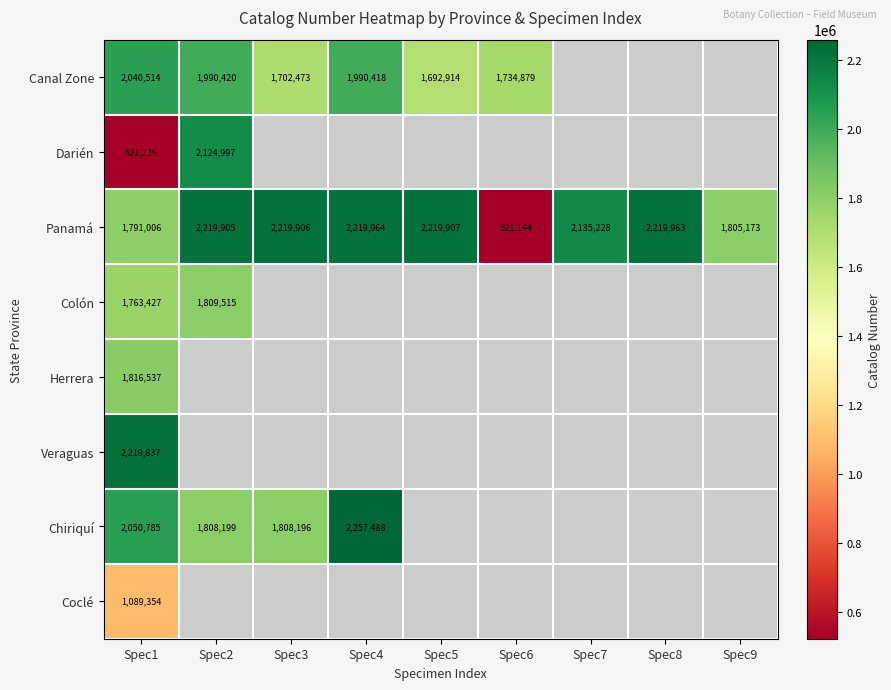

What is the spread (max minus min) of values at Spec1?

1698608